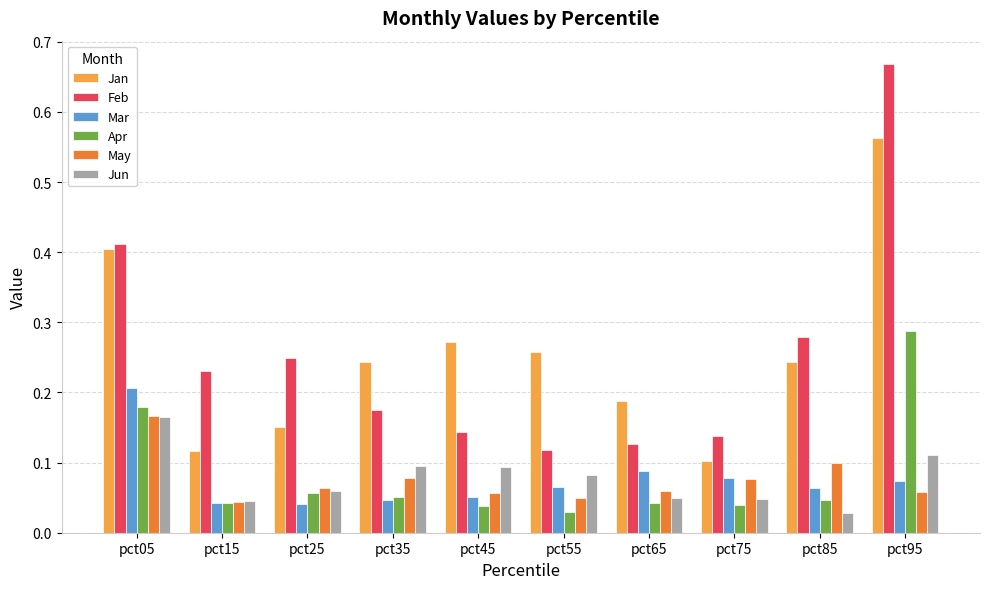

Which series has the widest spread of values?

Feb